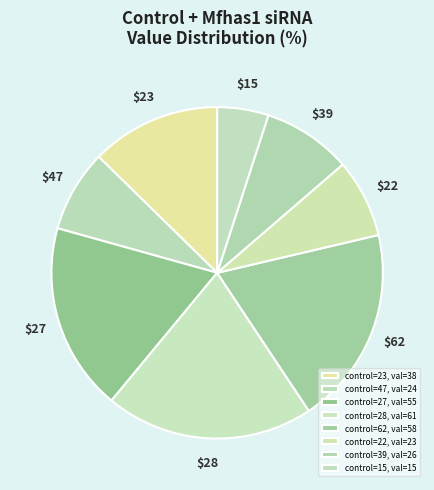

Rank the categories by value from lowest to highest.

15, 22, 47, 39, 23, 27, 62, 28